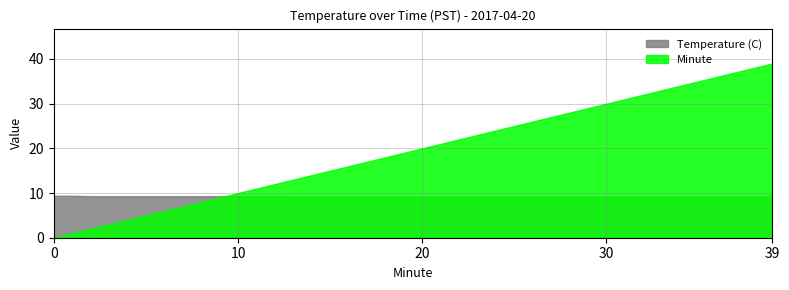

How many data points in Minute are above 20?

19